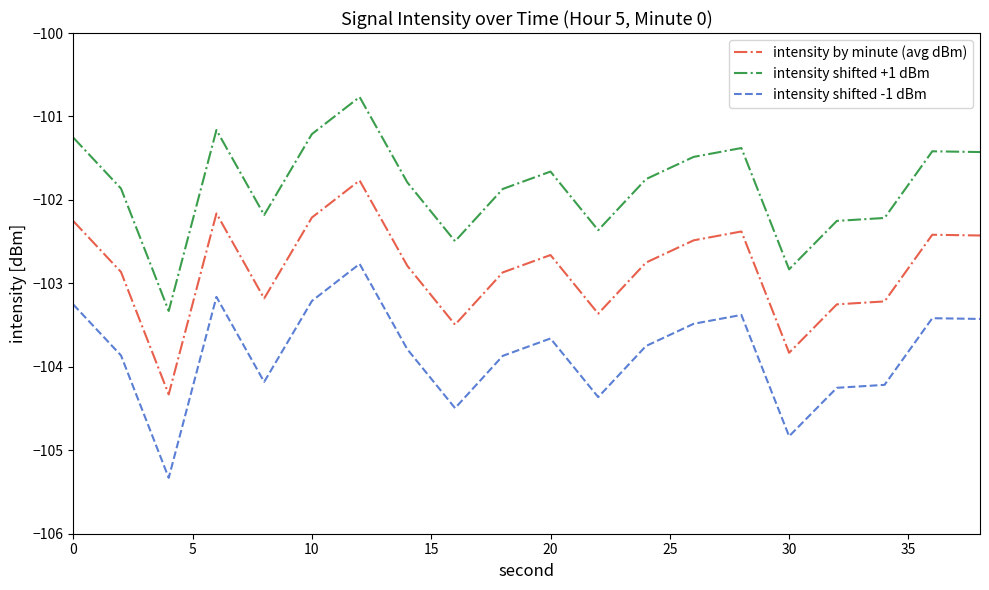

What is the minimum value shown in the chart?

-105.3